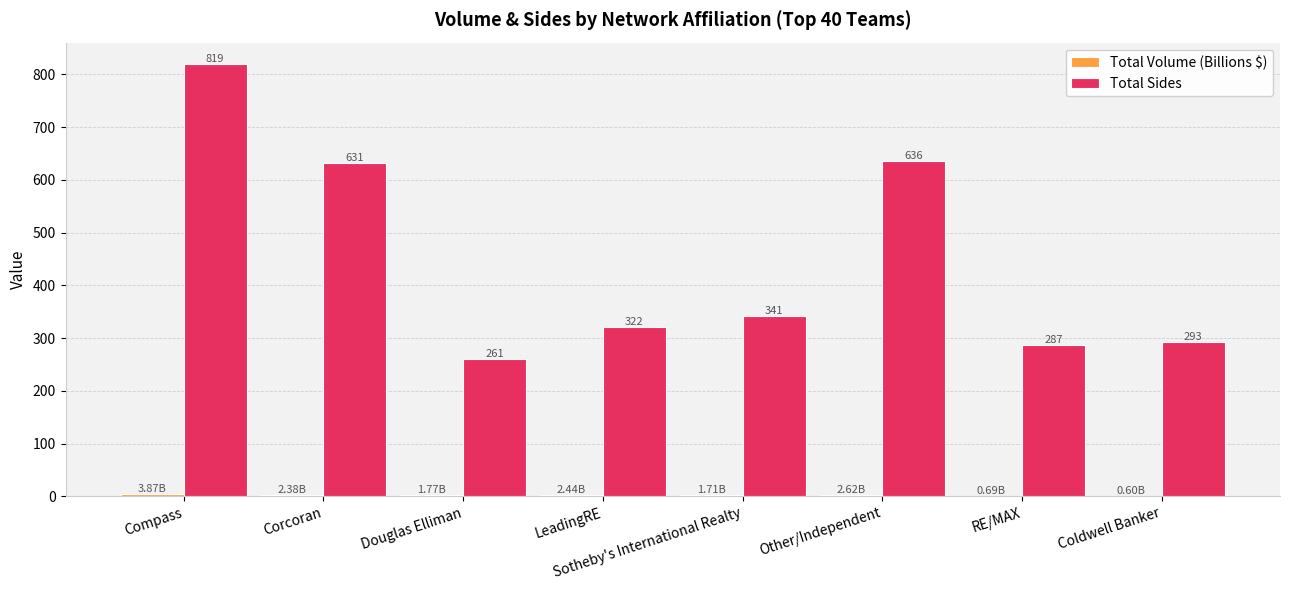

Which series has the largest total across all categories?

Total Sides